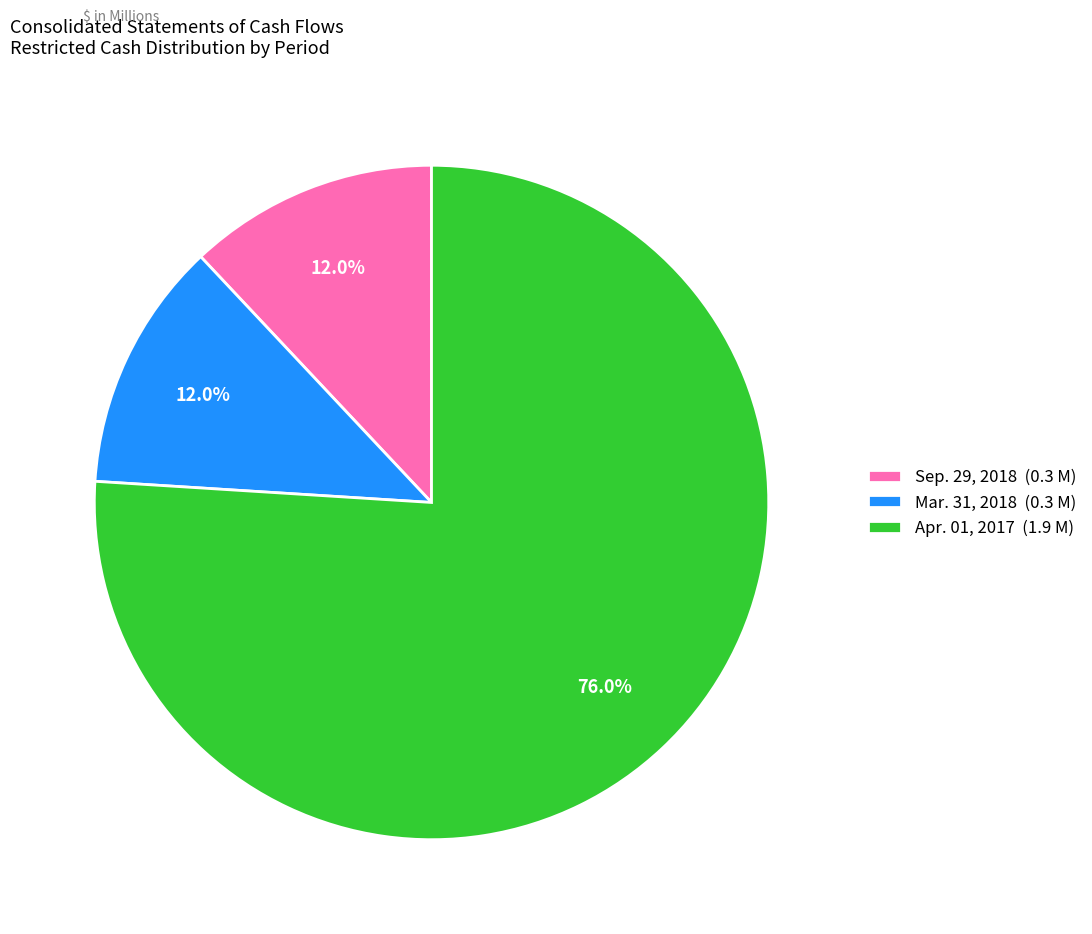

Count the number of slices in the pie.

3